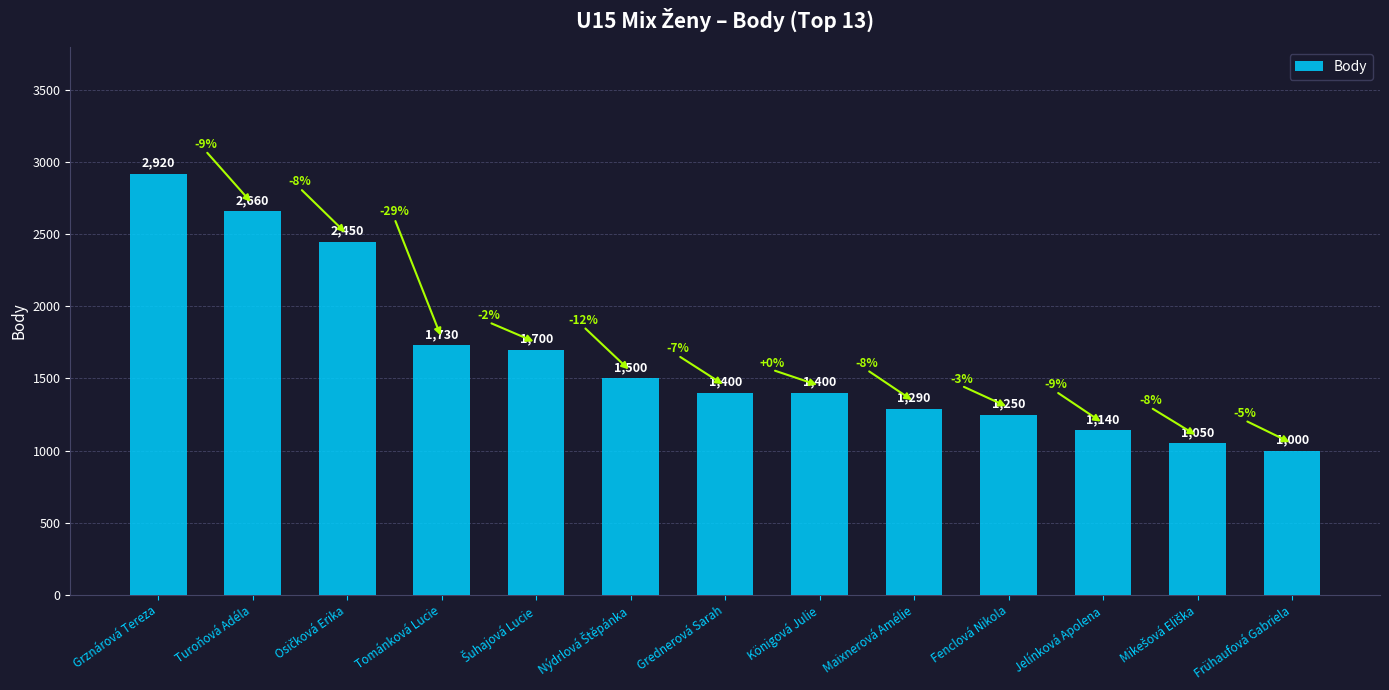

Approximately how many times larger is the value at Turoňová Adéla compared to Fenclová Nikola?

2.1